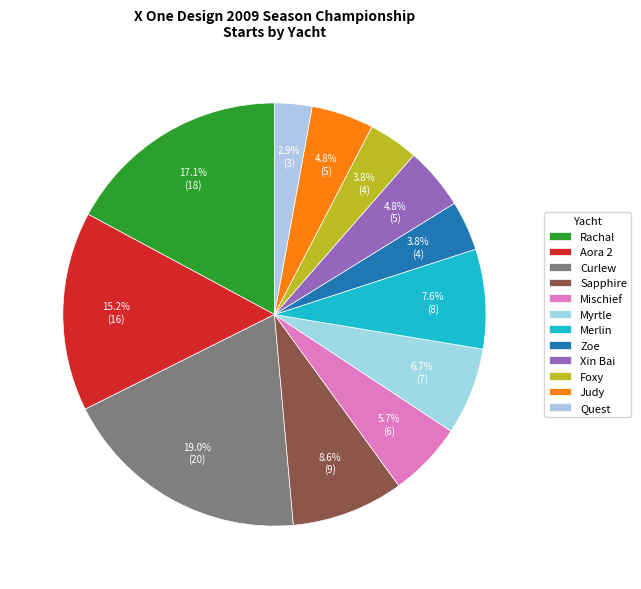

Count the number of slices in the pie.

12